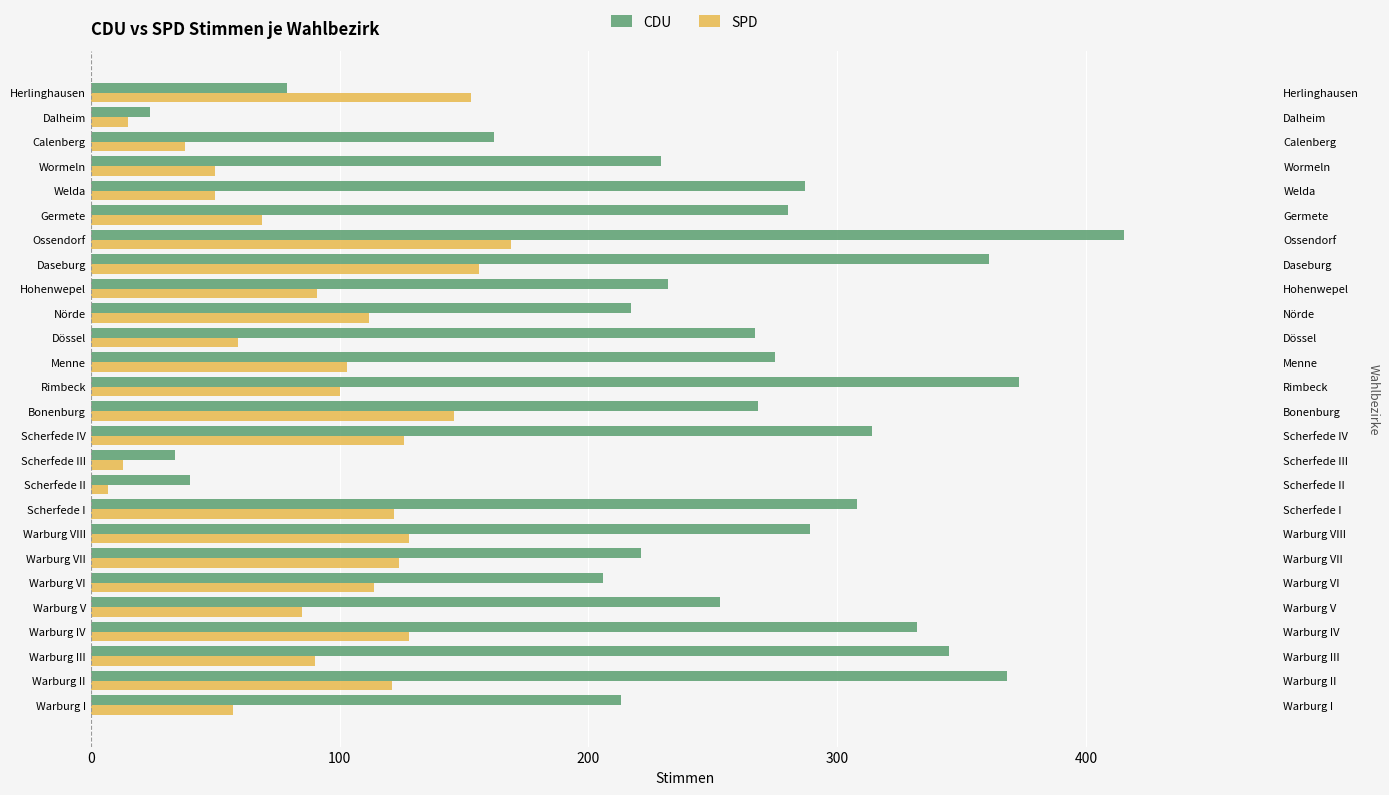

The value of CDU at Dössel is 423. True or false?

False